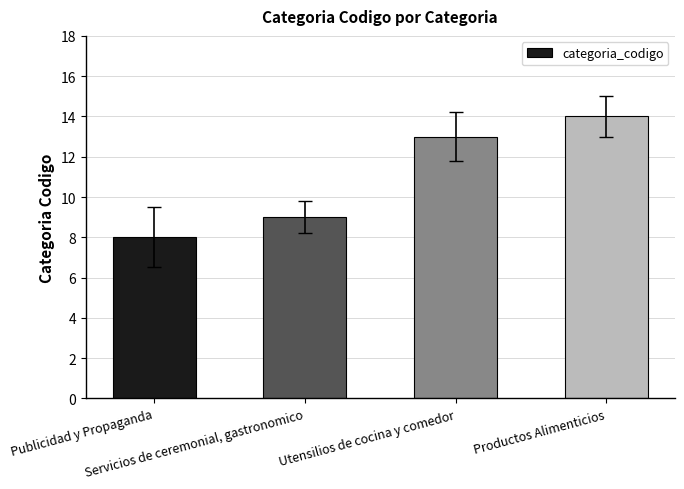

True or false: the data shows 24 at Productos Alimenticios.

False